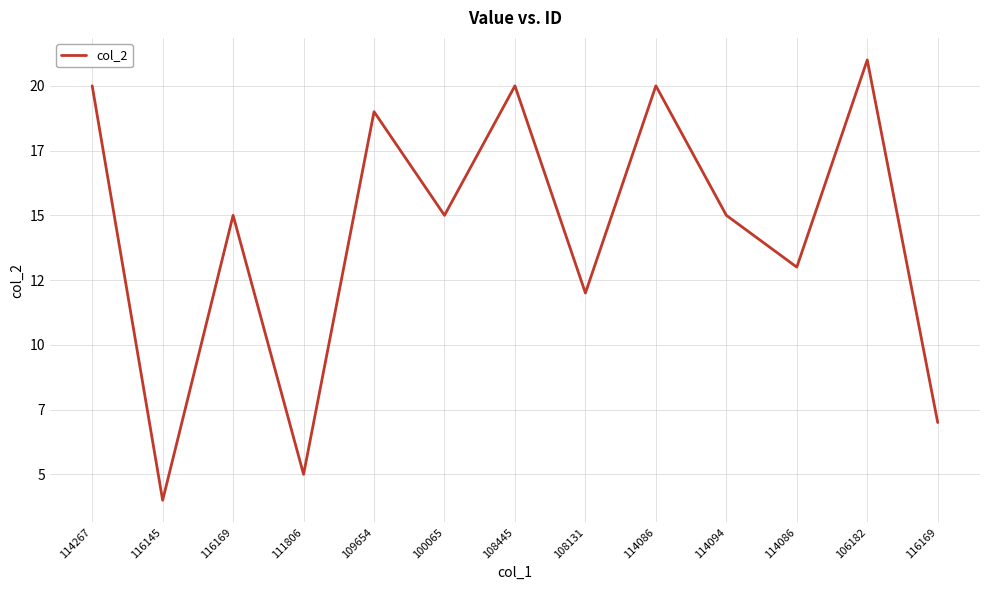

Where is the data nearest to the value 12?

108131